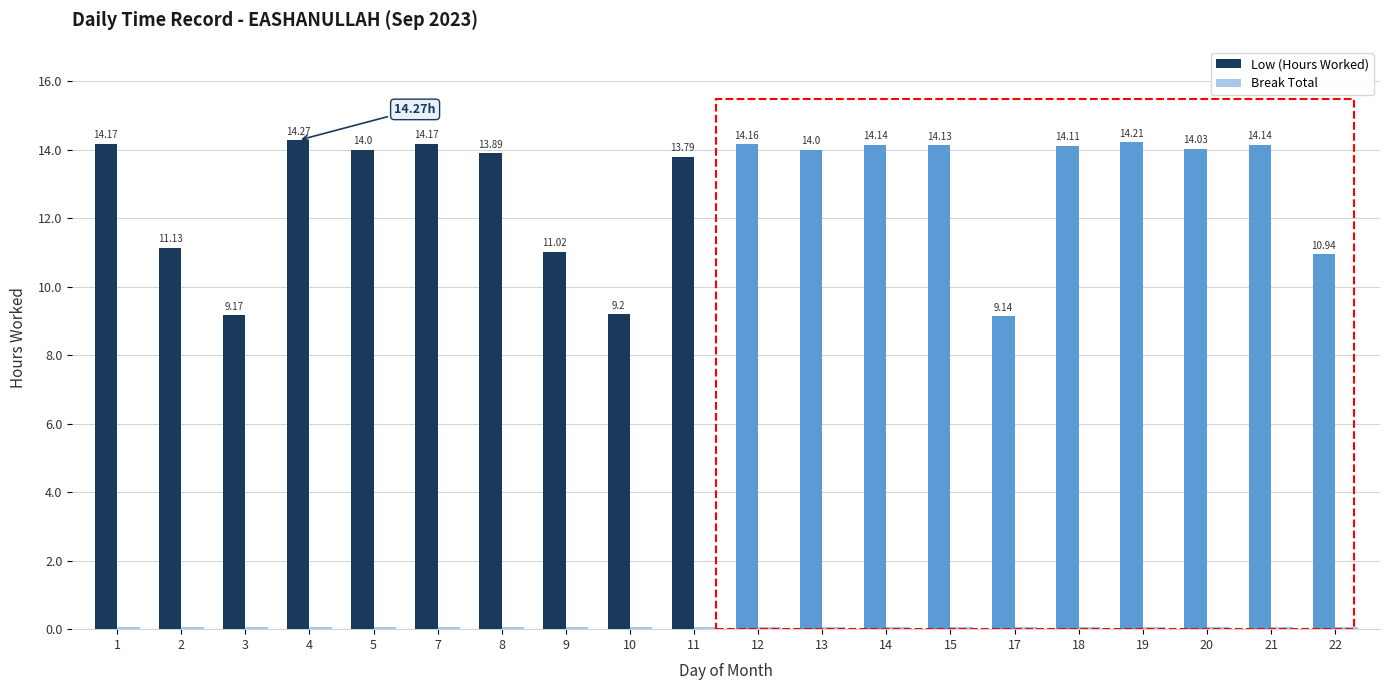

Which series changed the most between 1 and 2?

Low (Hours Worked)